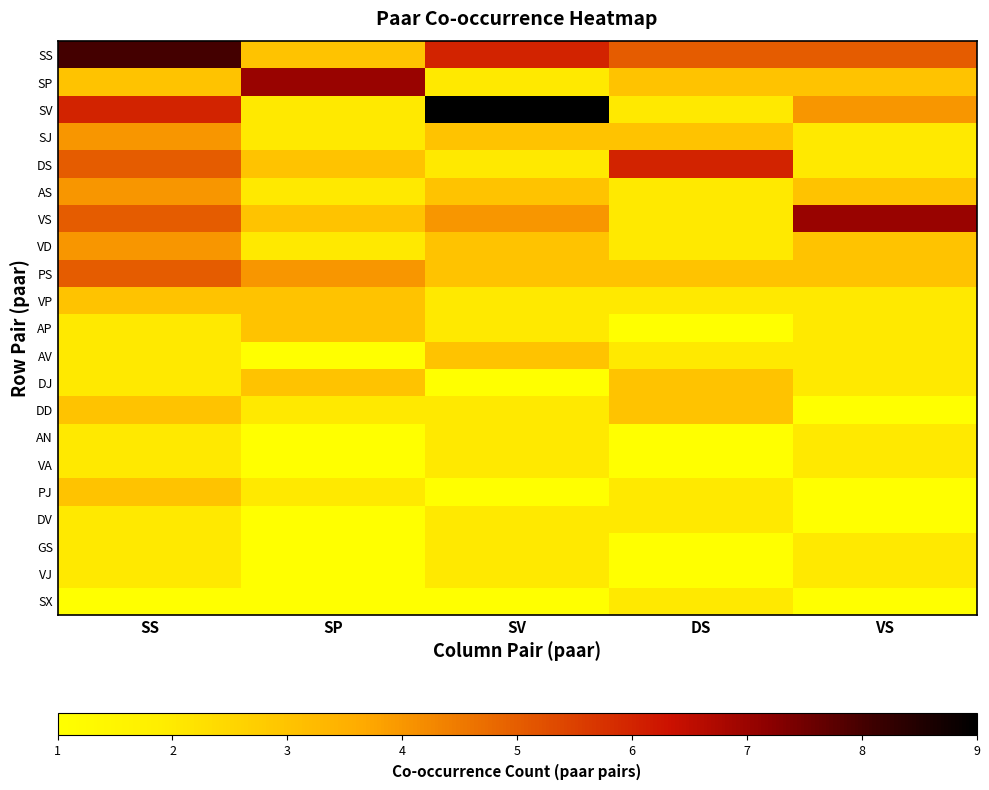

Reading right to left, list all the values displayed in this chart.

SS: VS=5	DS=5	SV=6	SP=3	SS=8
SP: VS=3	DS=3	SV=2	SP=7	SS=3
SV: VS=4	DS=2	SV=9	SP=2	SS=6
SJ: VS=2	DS=3	SV=3	SP=2	SS=4
DS: VS=2	DS=6	SV=2	SP=3	SS=5
AS: VS=3	DS=2	SV=3	SP=2	SS=4
VS: VS=7	DS=2	SV=4	SP=3	SS=5
VD: VS=3	DS=2	SV=3	SP=2	SS=4
PS: VS=3	DS=3	SV=3	SP=4	SS=5
VP: VS=2	DS=2	SV=2	SP=3	SS=3
AP: VS=2	DS=1	SV=2	SP=3	SS=2
AV: VS=2	DS=2	SV=3	SP=1	SS=2
DJ: VS=2	DS=3	SV=1	SP=3	SS=2
DD: VS=1	DS=3	SV=2	SP=2	SS=3
AN: VS=2	DS=1	SV=2	SP=1	SS=2
VA: VS=2	DS=1	SV=2	SP=1	SS=2
PJ: VS=1	DS=2	SV=1	SP=2	SS=3
DV: VS=1	DS=2	SV=2	SP=1	SS=2
GS: VS=2	DS=1	SV=2	SP=1	SS=2
VJ: VS=2	DS=1	SV=2	SP=1	SS=2
SX: VS=1	DS=2	SV=1	SP=1	SS=1